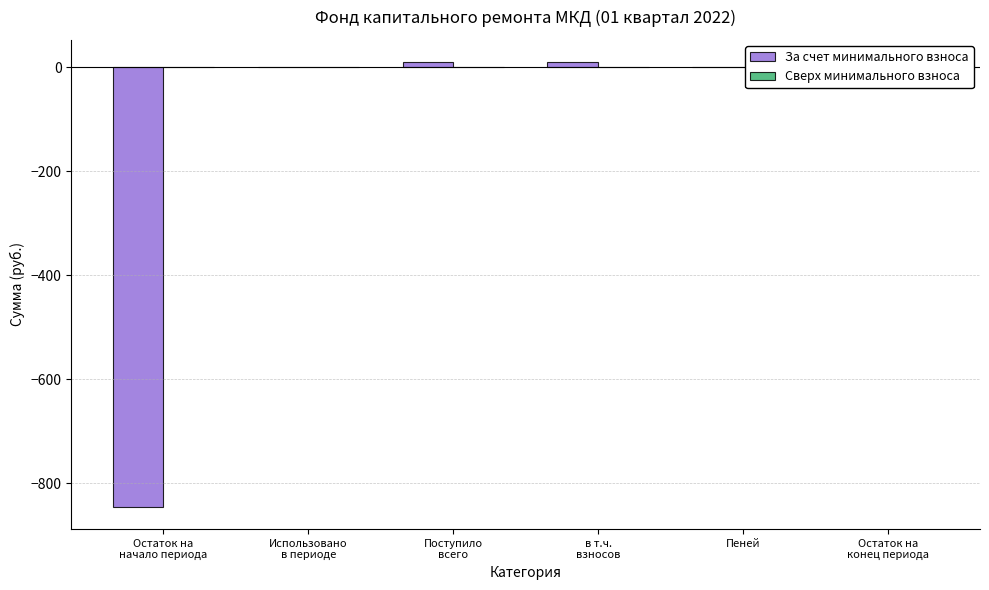

What is the sum of all values?

-824.6